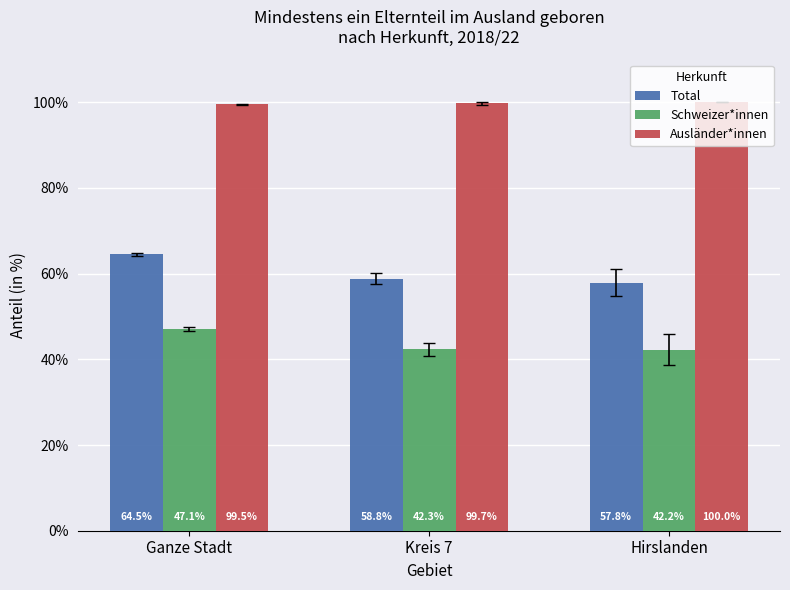

What is the value of the Ausländer*innen bar at the 1st from the left?

99.5